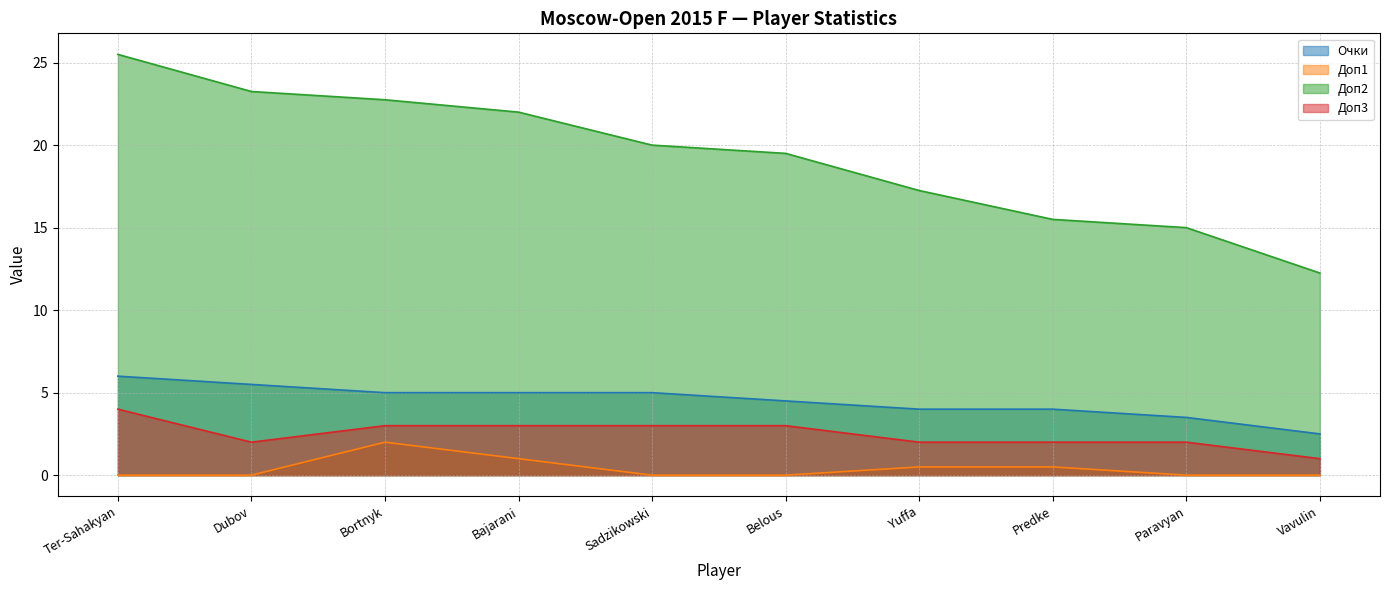

At how many categories does at least one series exceed 11?

10